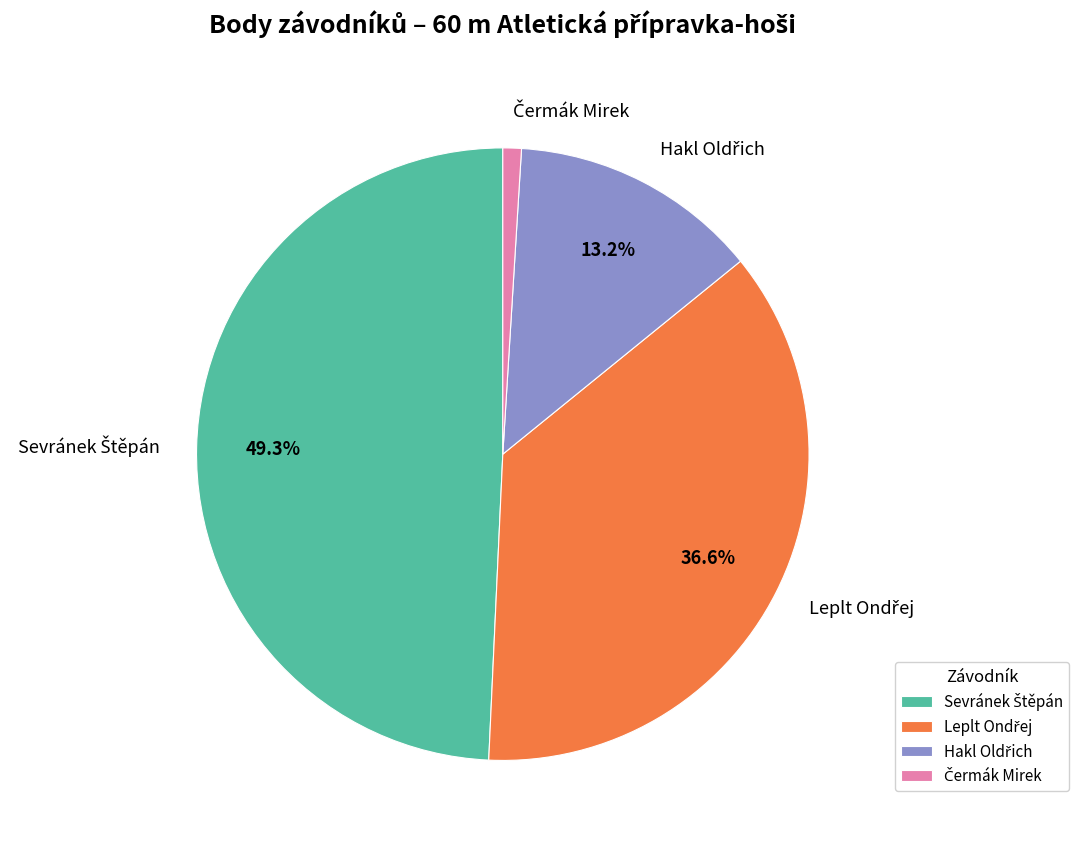

Is there any slice that represents more than half of the pie?

No